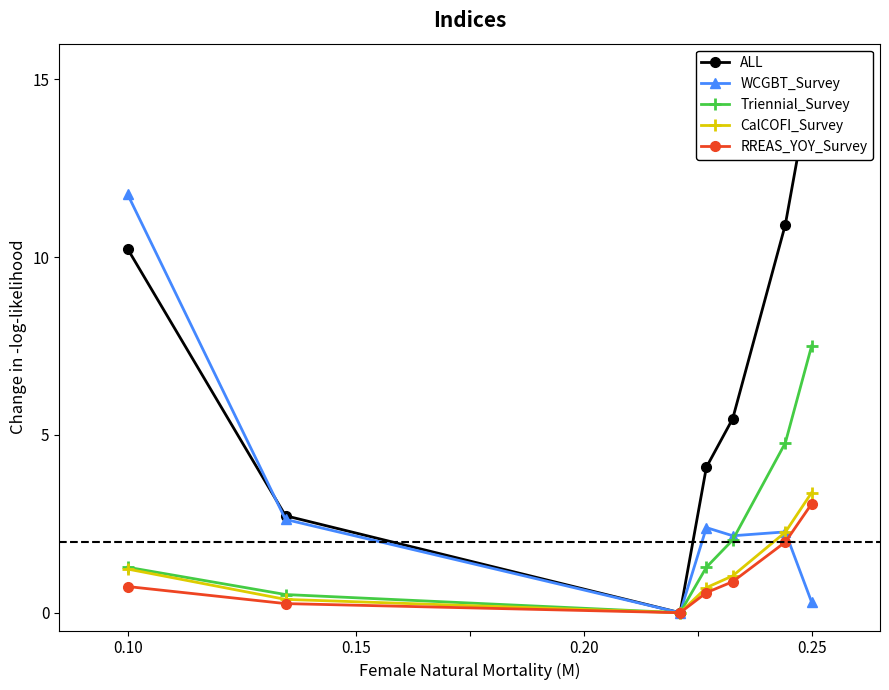

At how many categories does at least one series exceed 10?

3